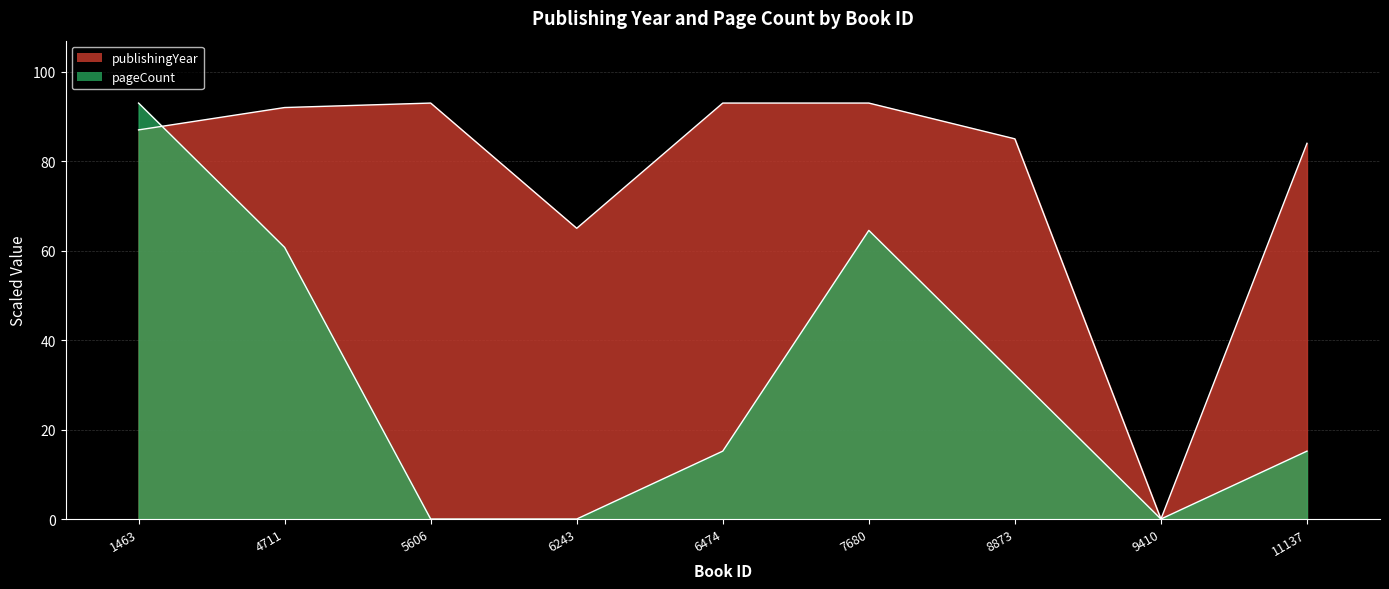

What is the approximate value of publishingYear at 7680?

93.0